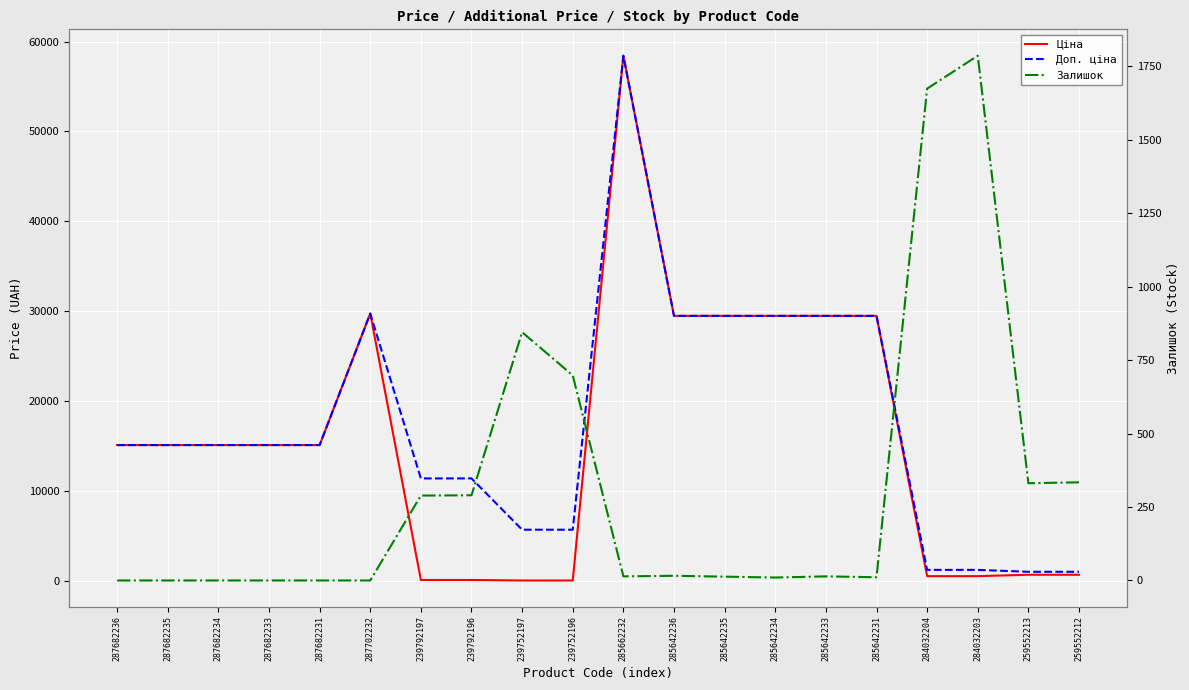

Reading left to right, transcribe all the data shown in this chart.

Ціна: 15120.0	15120.0	15120.0	15120.0	15120.0	29747.2	114.1	114.1	57.0	57.0	58426.5	29491.5	29491.5	29491.5	29491.5	29491.5	539.0	539.0	693.7	693.7
Доп. ціна: 15120.0	15120.0	15120.0	15120.0	15120.0	29747.2	11410.0	11410.0	5705.0	5705.0	58426.5	29491.5	29491.5	29491.5	29491.5	29491.5	1235.4	1235.4	1024.6	1024.6
Залишок: 0.0	0.0	0.0	0.0	0.0	0.0	289.0	290.0	845.0	698.0	14.0	16.0	13.0	10.0	14.0	11.0	1674.0	1786.0	331.0	334.0